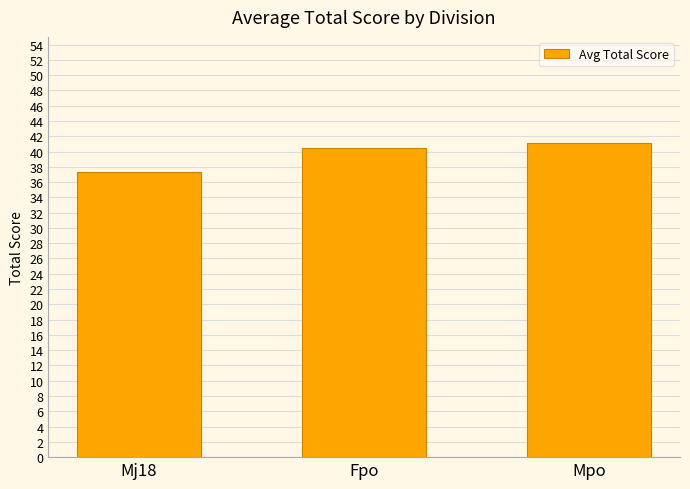

What is the change in value from Fpo to Mpo?

+0.6